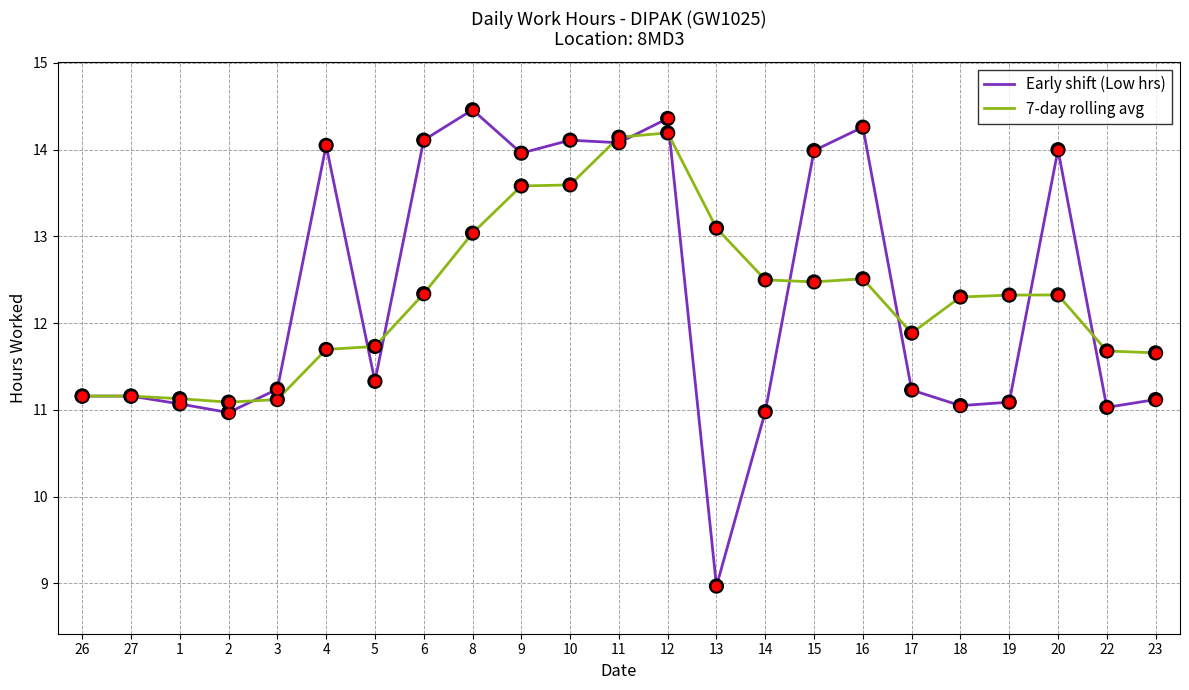

At which category is the sum across all series the highest?

12